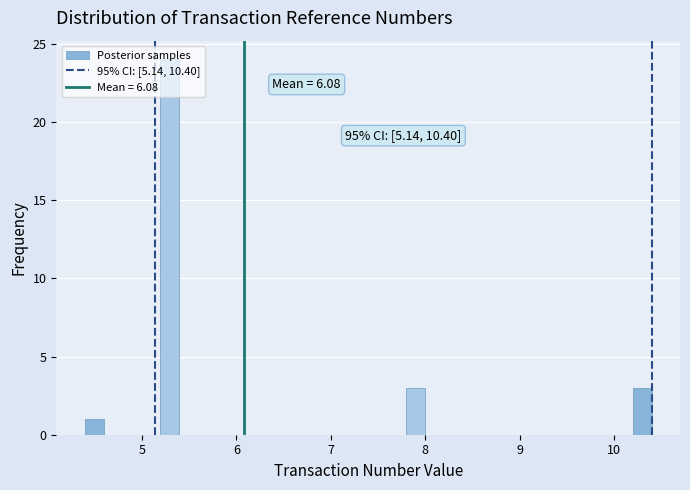

Read against the x-axis, roughly where is the centre of the tallest bar?

5.3